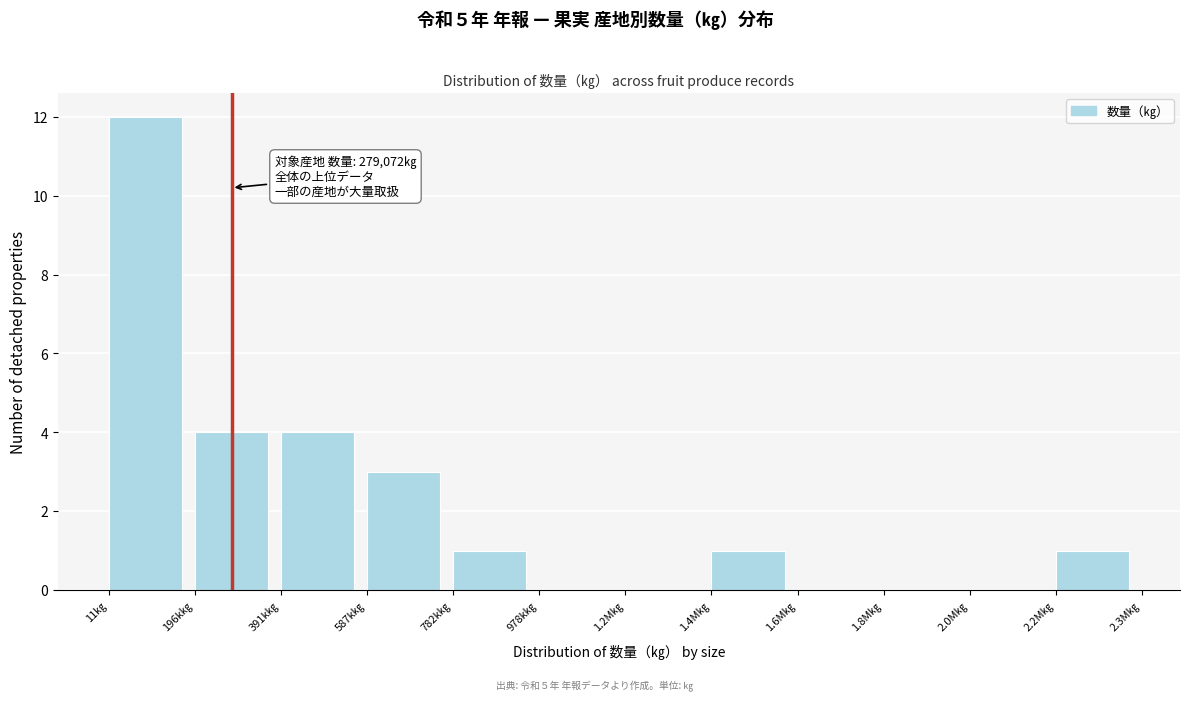

Reading left to right, extract all data points from this chart.

11㎏=12	196k㎏=4	391k㎏=4	587k㎏=3	782k㎏=1	978k㎏=0	1.2M㎏=0	1.4M㎏=1	1.6M㎏=0	1.8M㎏=0	2.0M㎏=0	2.2M㎏=1